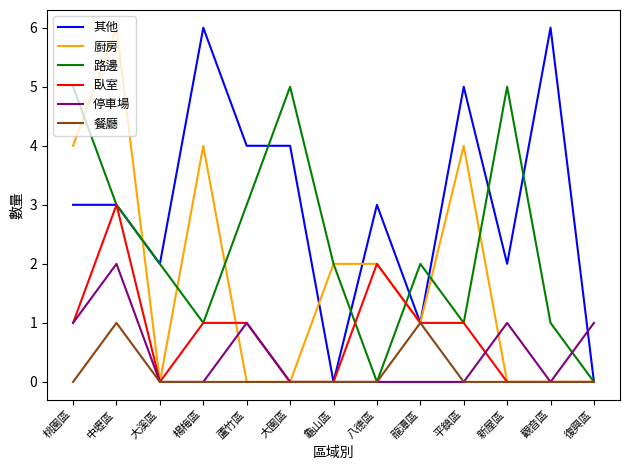

True or false: 餐廳 has more than 0 points higher than both neighbors.

True